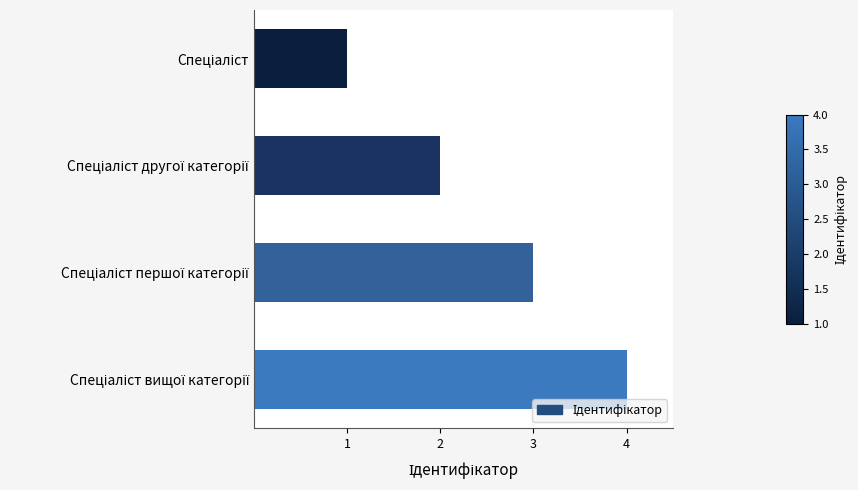

What is the maximum value shown in the chart?

4